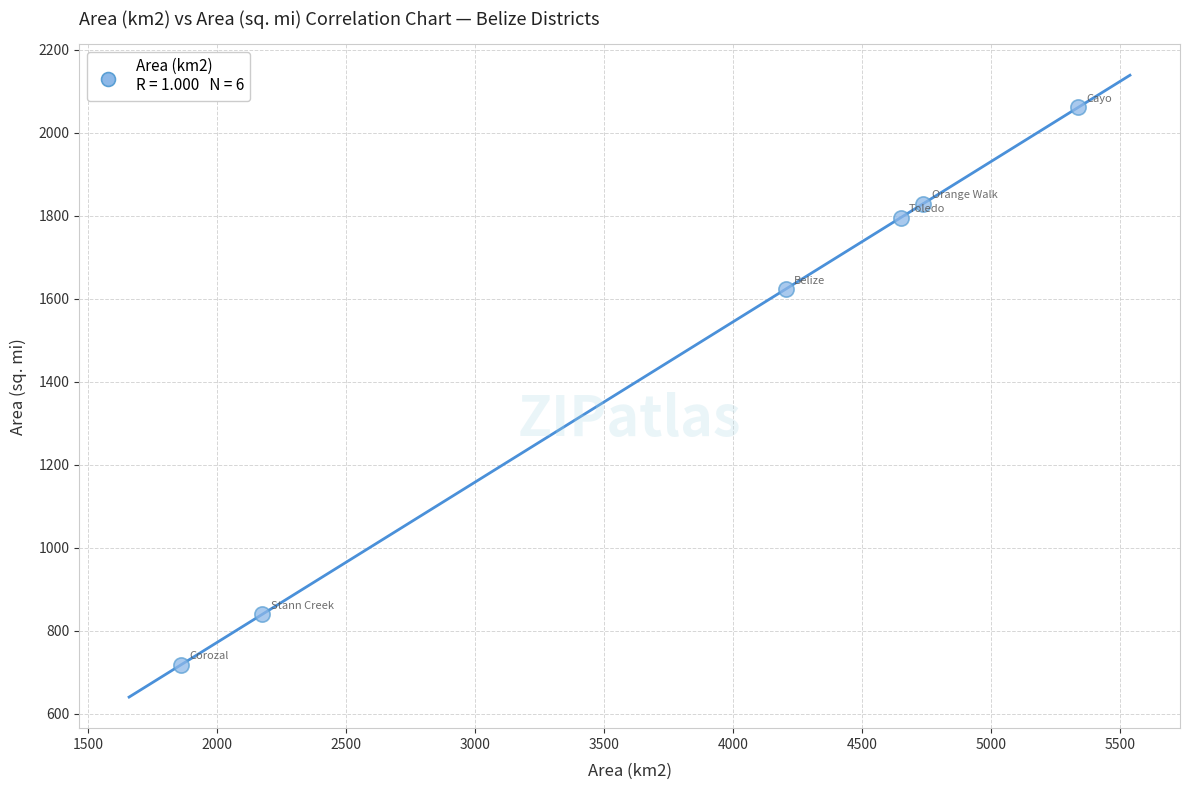

What Y value in the scatter plot is closest to 1389?

1623